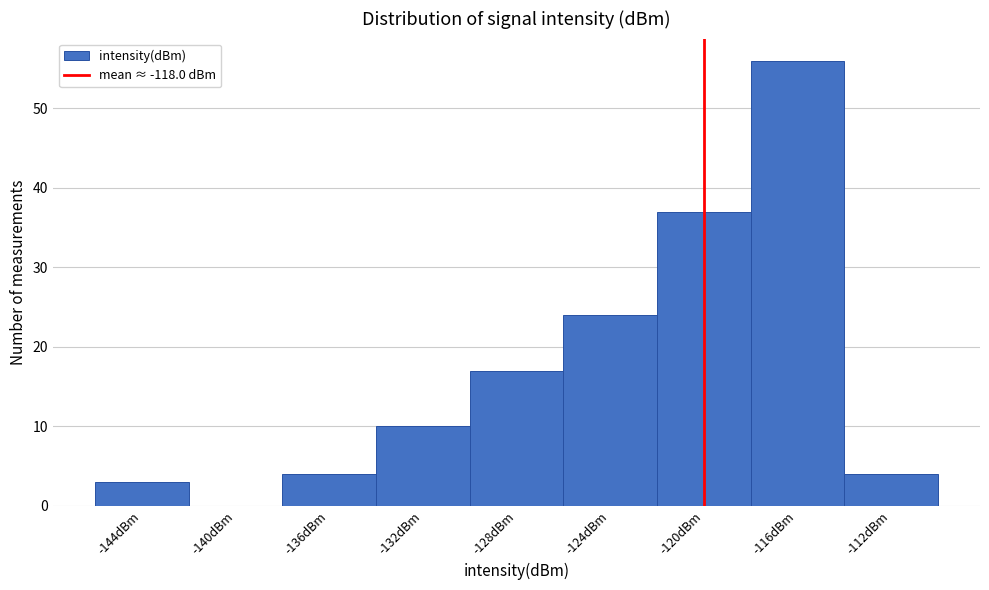

Reading left to right, what are all the values shown in this chart?

-144dBm=3	-140dBm=0	-136dBm=4	-132dBm=10	-128dBm=17	-124dBm=24	-120dBm=37	-116dBm=56	-112dBm=4